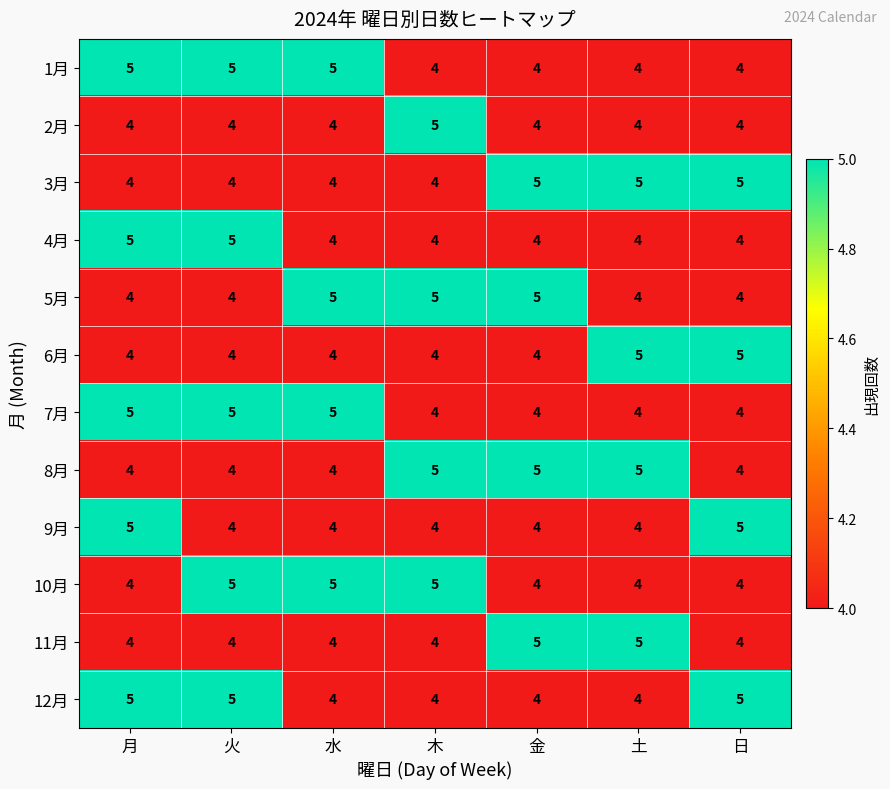

The value of 10月 at 火 is 3. True or false?

False